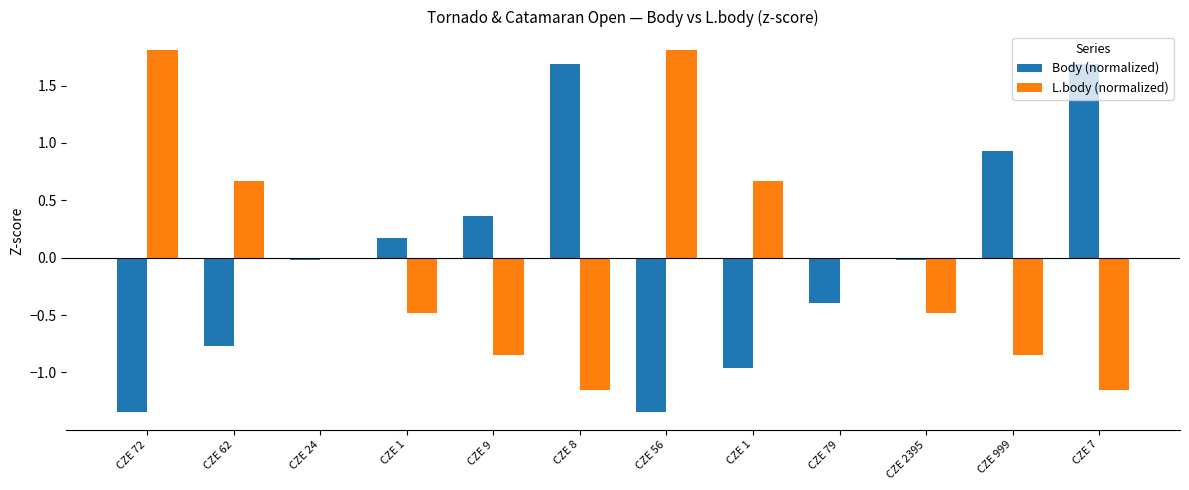

How many groups of bars are there?

12